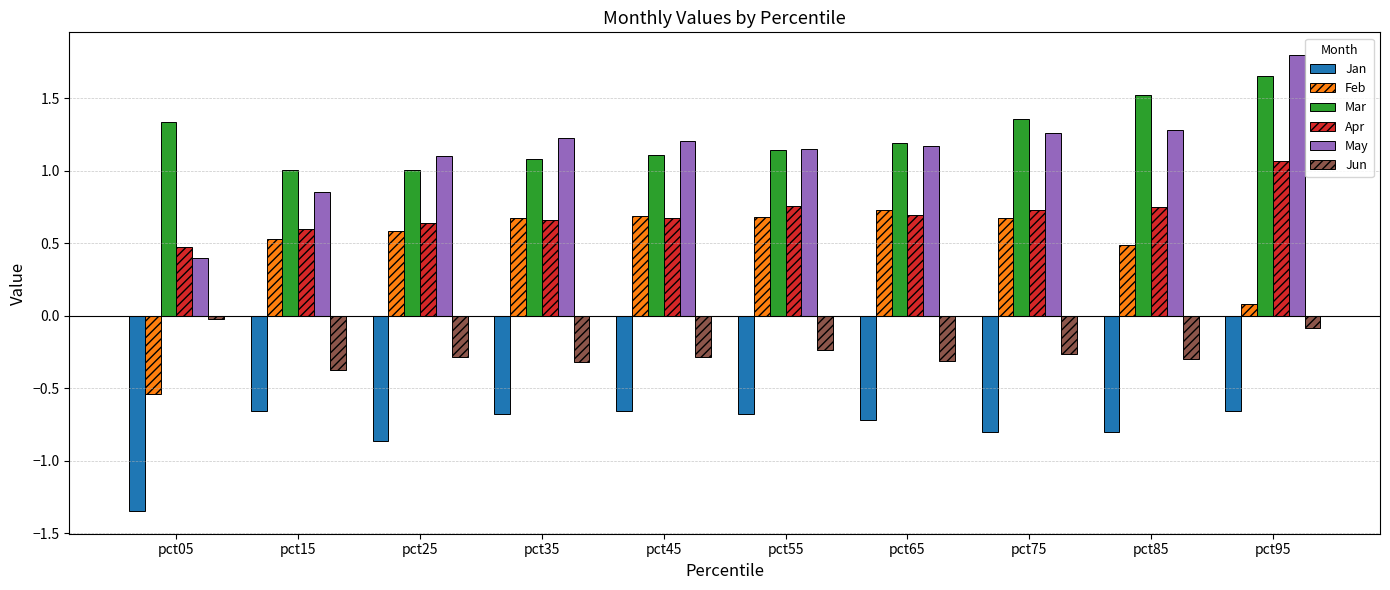

Does the chart contain stacked bars?

No